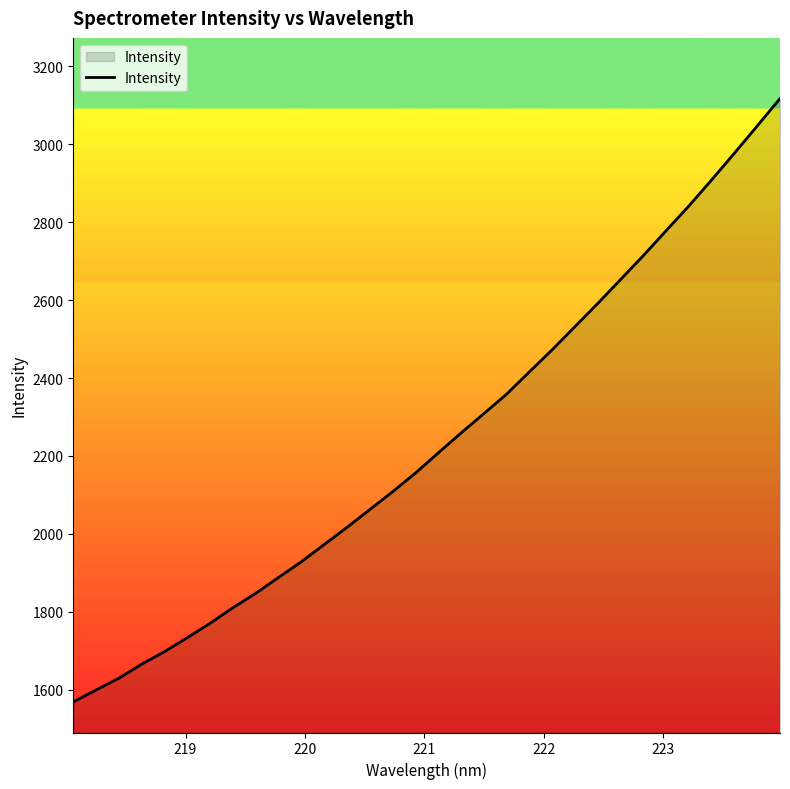

What is the maximum value shown in the chart?

3117.4